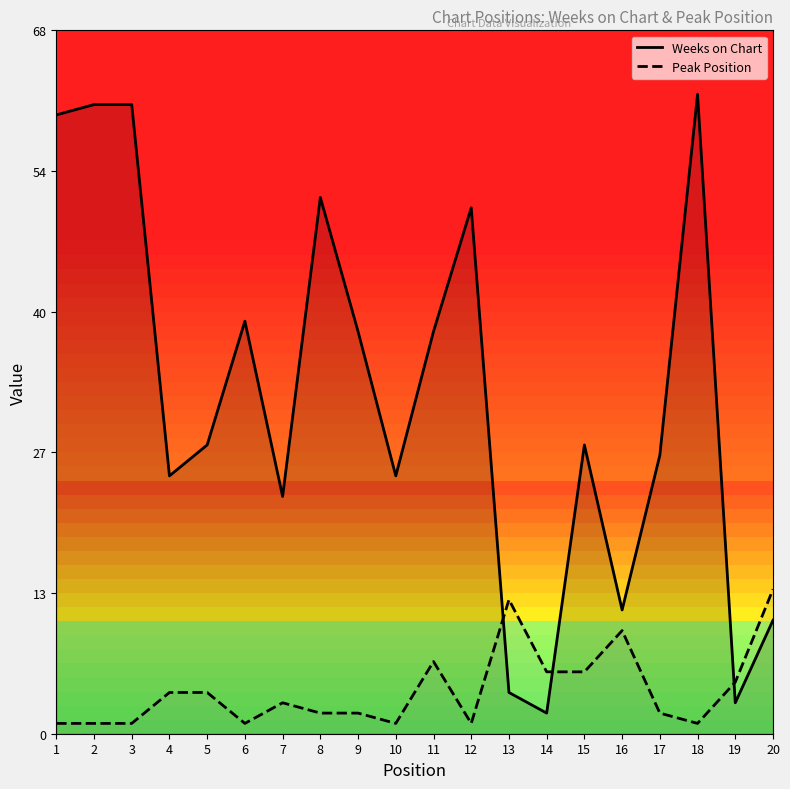

Where is the first local maximum for Peak Position?

7